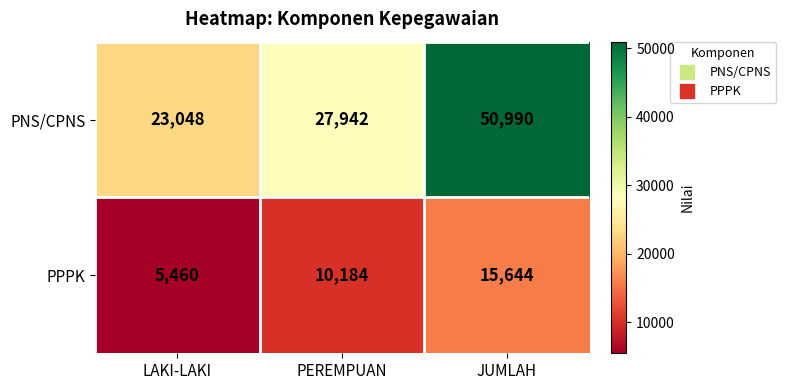

Rank the categories by PPPK value from lowest to highest.

LAKI-LAKI, PEREMPUAN, JUMLAH